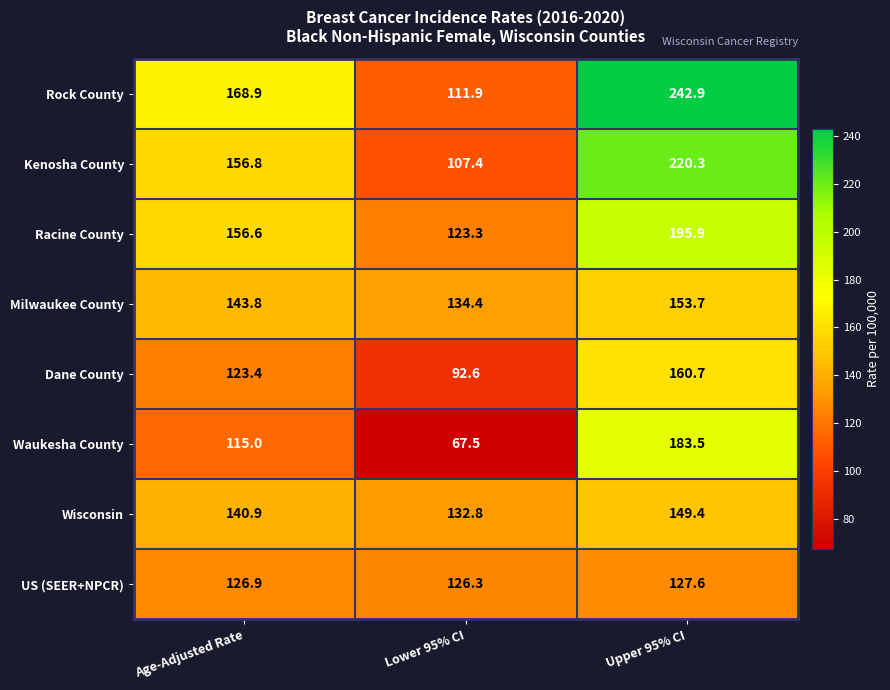

Which category has the highest value in the Wisconsin series?

Upper 95% CI